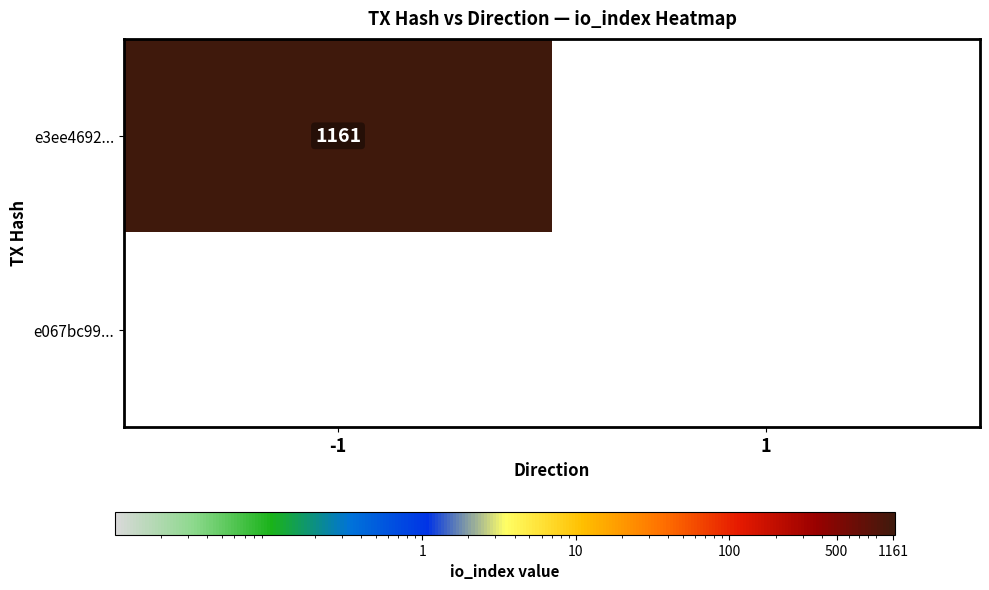

The value of e067bc99e5ac6e24f44d192c63657733ea08bde at direction_-1 is 0. True or false?

True